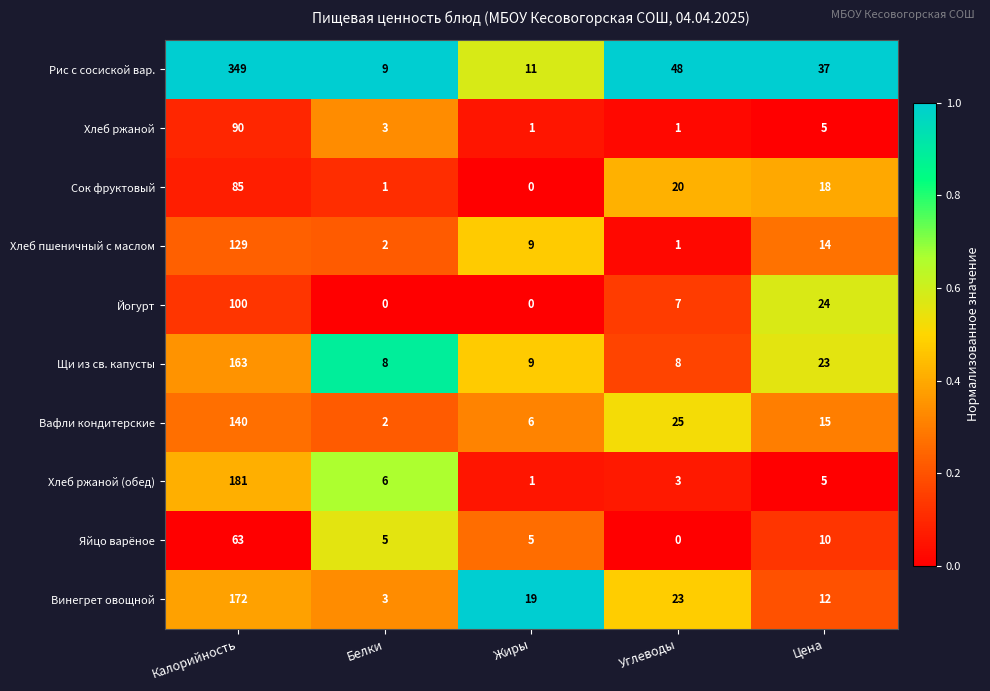

At which category is the sum across all series the highest?

Калорийность